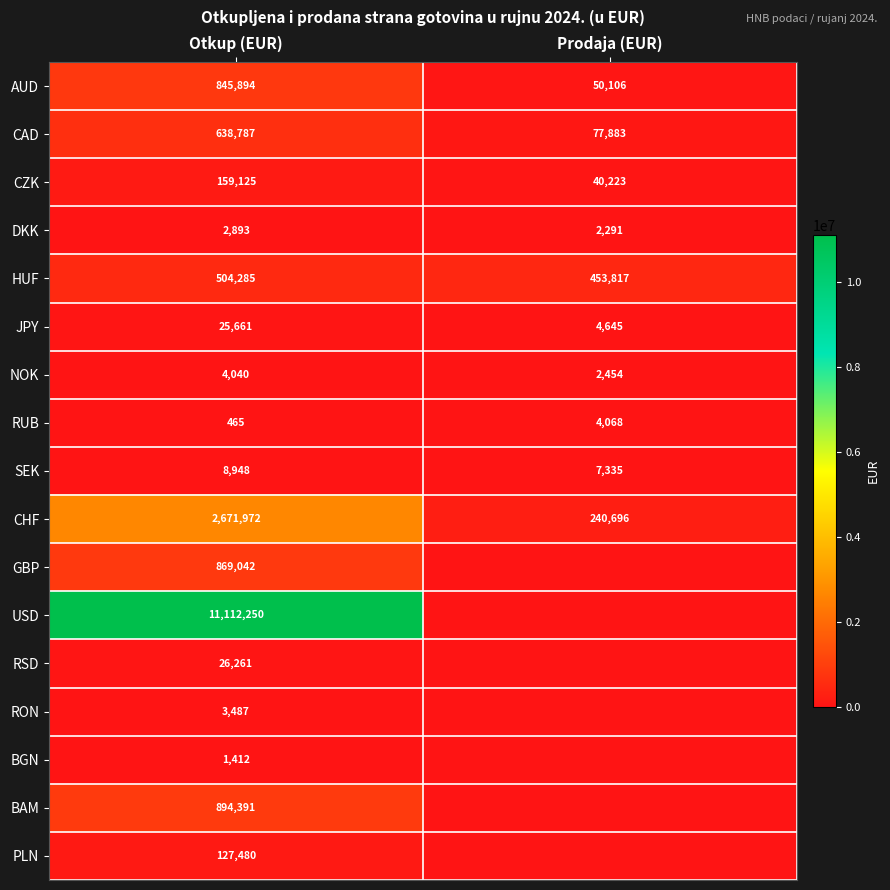

What is the average value of the JPY series?

15153